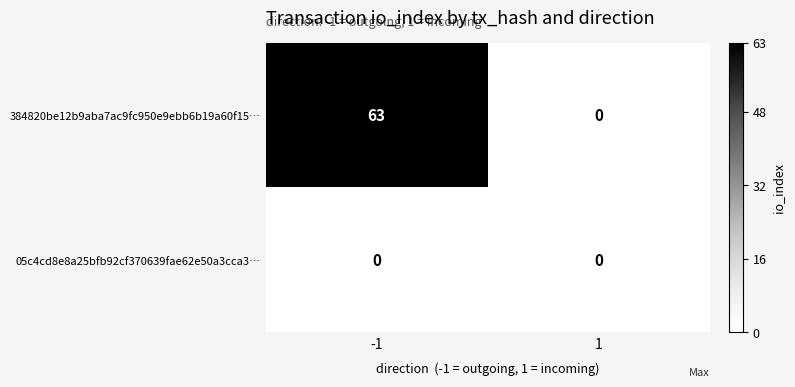

Is it true that 05c4cd8e8a25bfb92cf370639fae62e50a3cca3… equals 0 at -1?

True